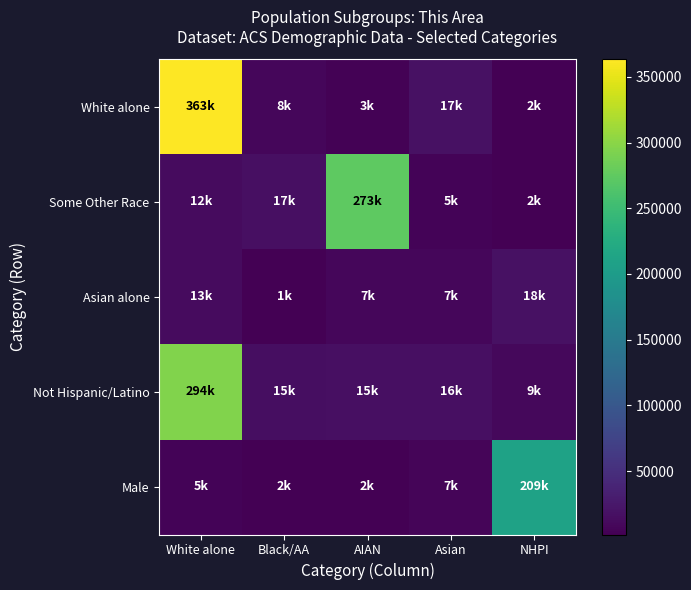

List the series in order of their peak value, highest first.

White alone, Not Hispanic/Latino, Some Other Race, Male, Asian alone